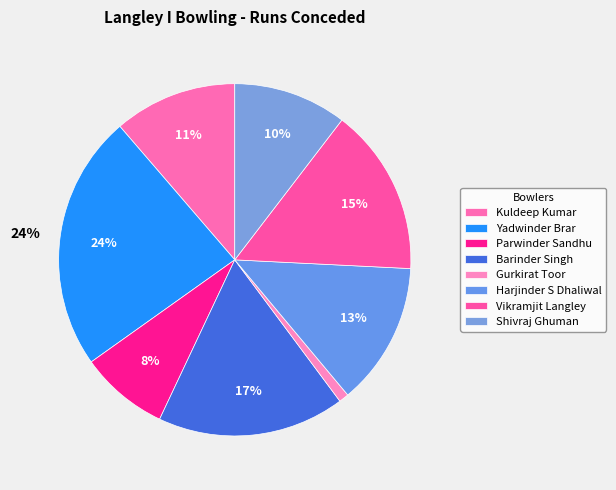

The Parwinder Sandhu slice represents 8% of the pie. True or false?

True